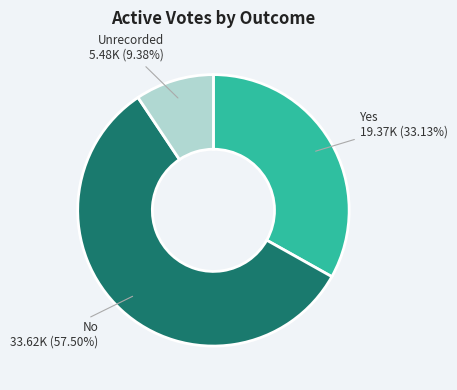

To the nearest percent, what is the average slice percentage?

33%